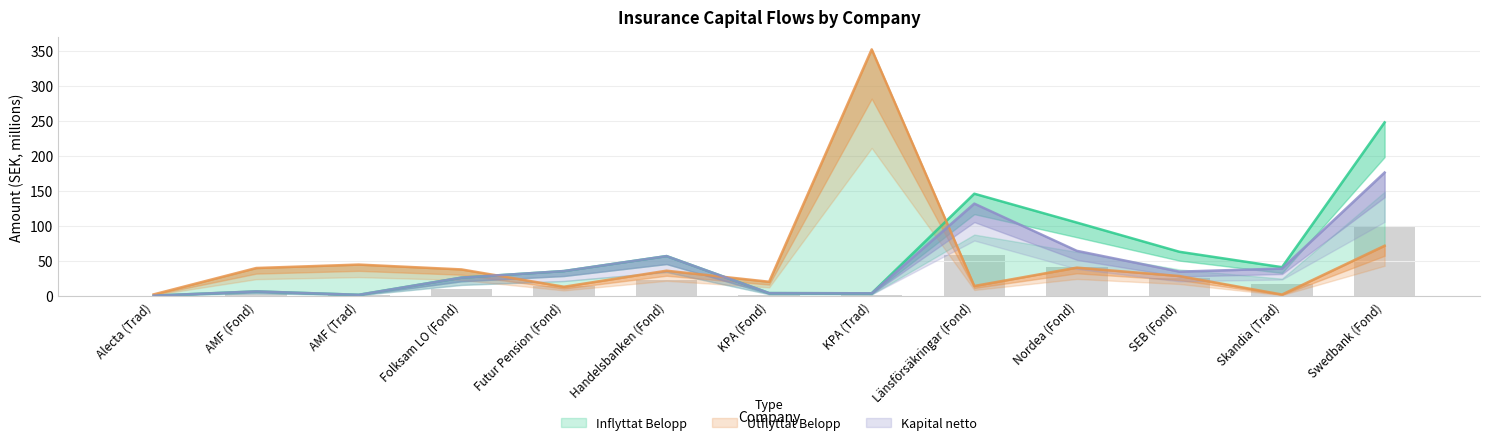

What is the label of the 3rd bar from the right?

SEB (Fond)